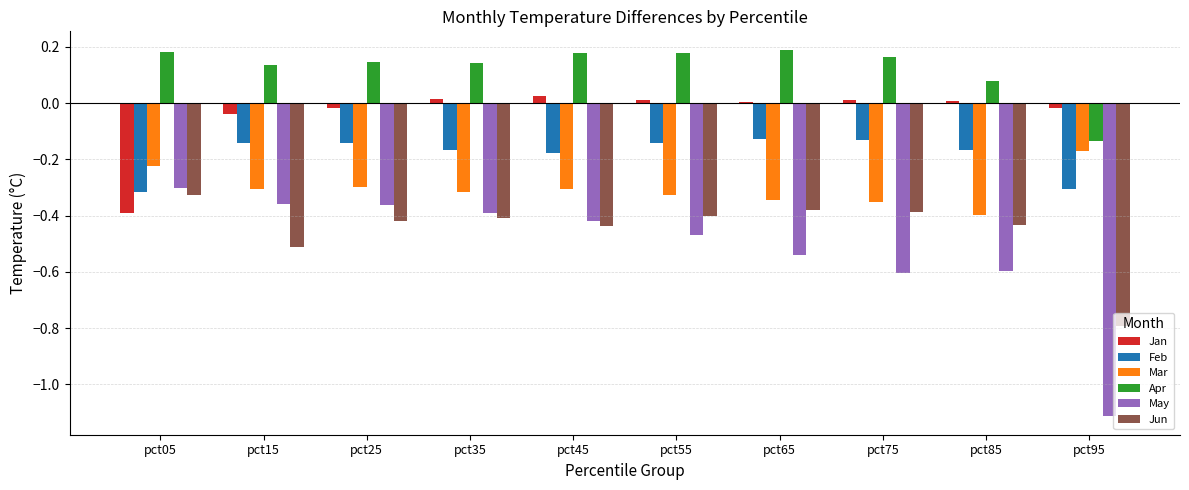

At which label does May reach its peak?

pct05